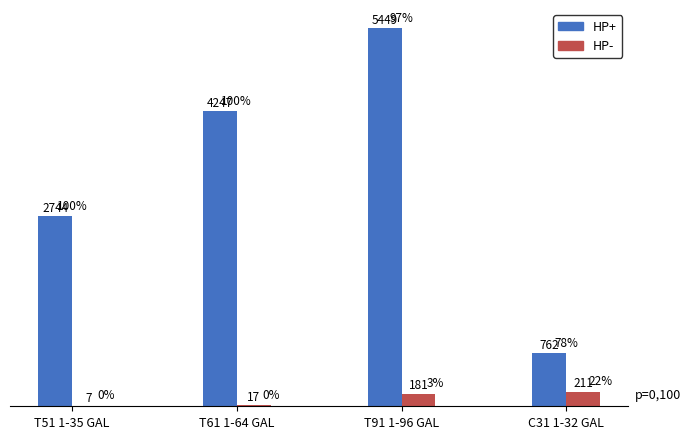

Is the value of HP- at T51 1-35 GAL greater than the value of HP+ at T61 1-64 GAL?

No